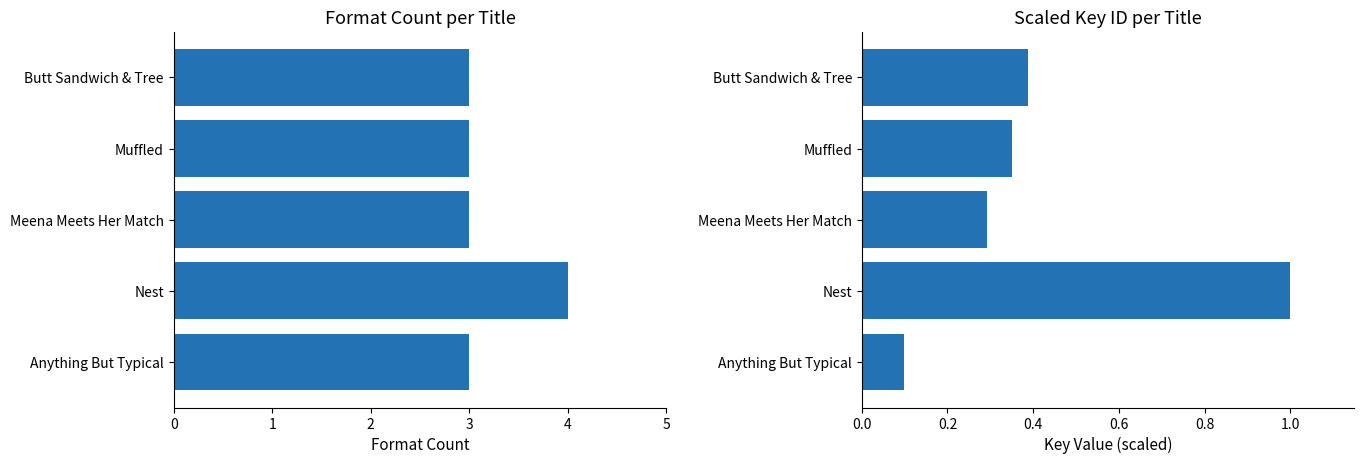

What is the value of the Format Count bar at the 2nd from the left?

3.0